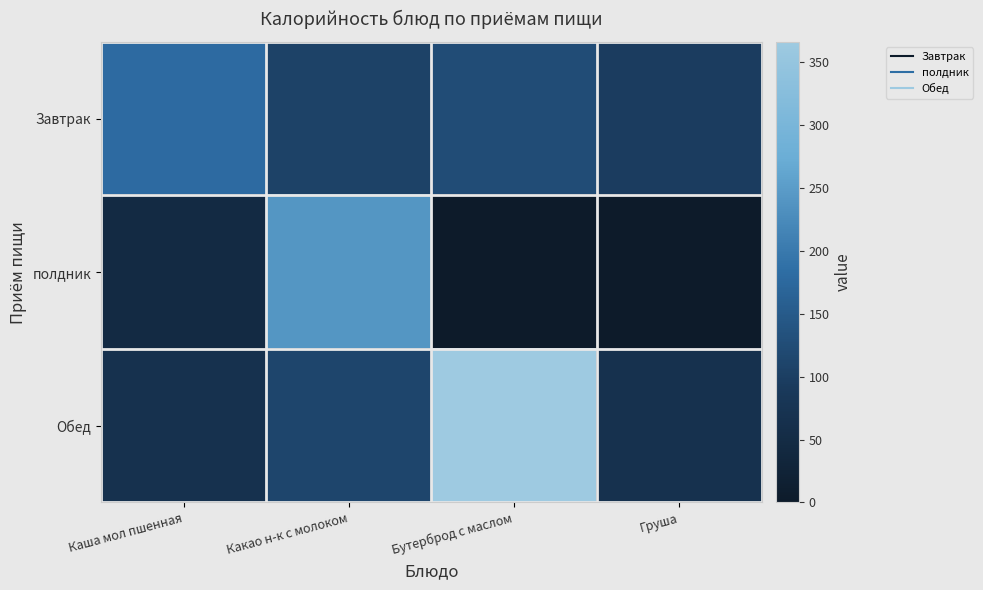

Reading right to left, what are all the values shown in this chart?

Завтрак: Груша=96	Бутерброд с маслом=125	Какао н-к с молоком=107	Каша мол пшенная=180
полдник: Груша=0	Бутерброд с маслом=0	Какао н-к с молоком=241	Каша мол пшенная=47
Обед: Груша=68	Бутерброд с маслом=366	Какао н-к с молоком=112	Каша мол пшенная=66